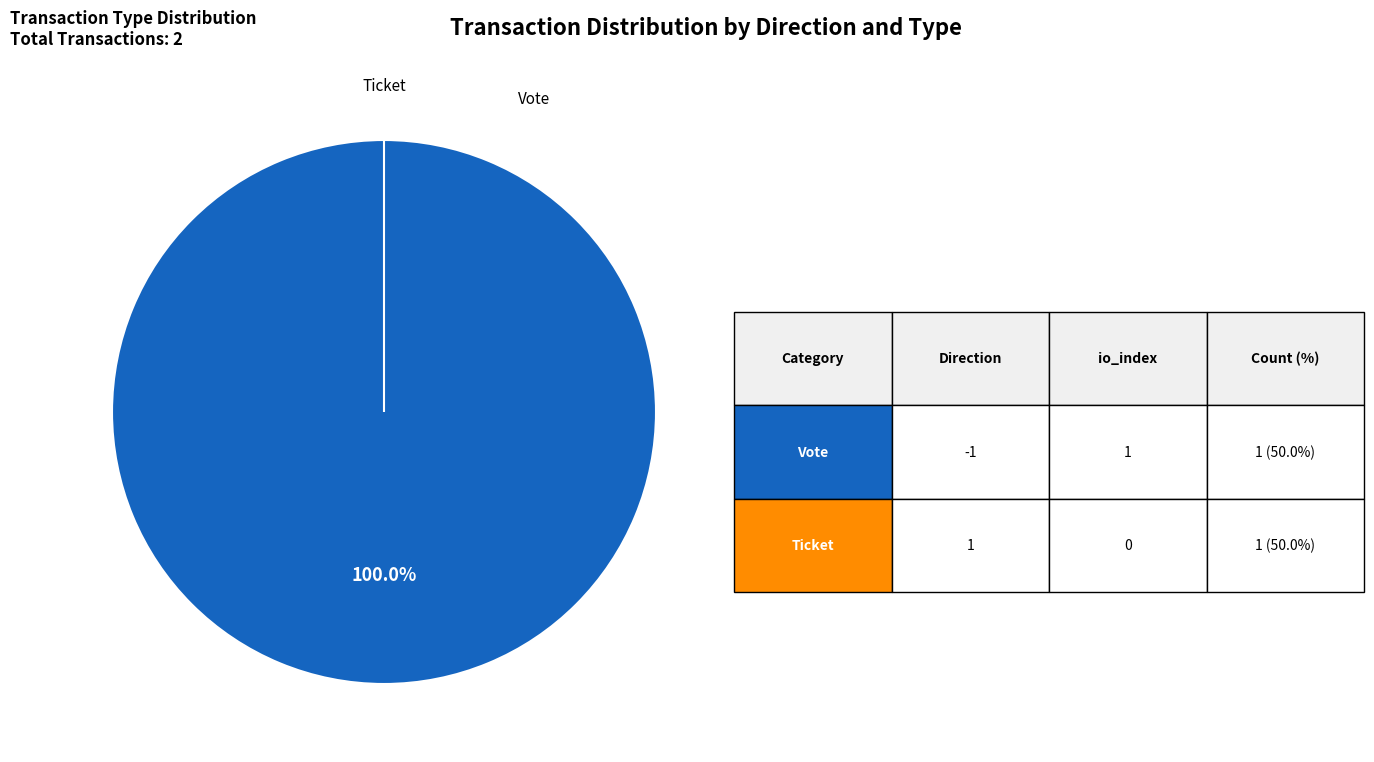

Which has a higher value, Ticket (io_index=0) or Vote (io_index=1)?

Vote (io_index=1)